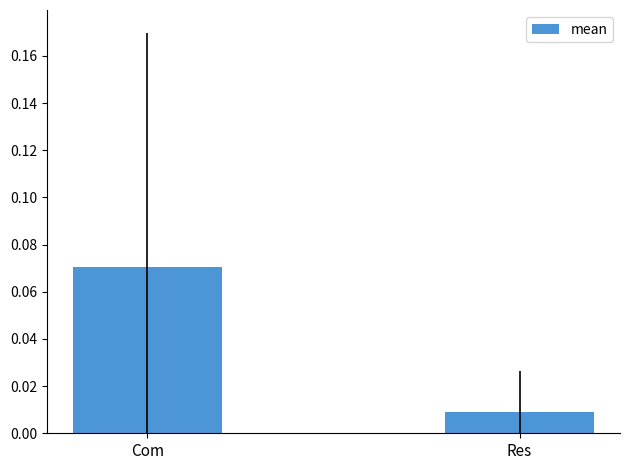

The chart shows a value of 0.0 at Com. True or false?

False